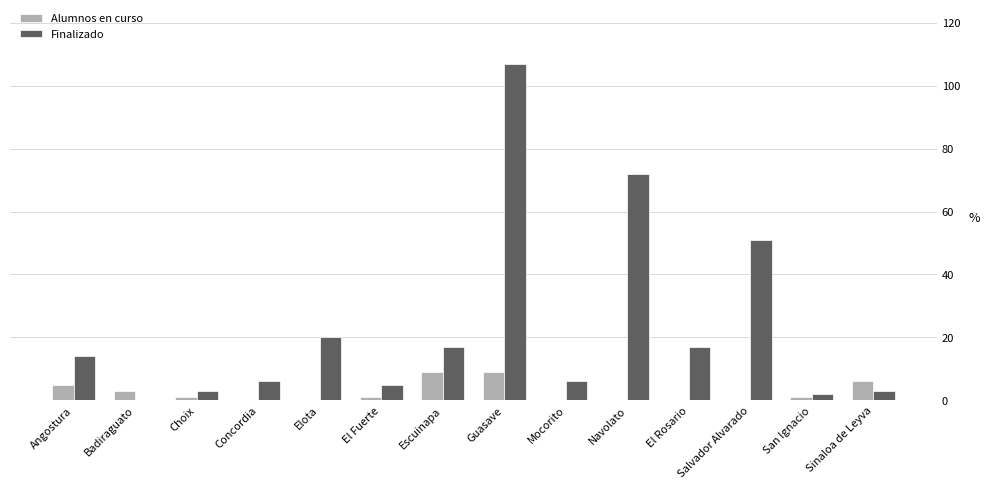

What is the maximum value for Finalizado?

107